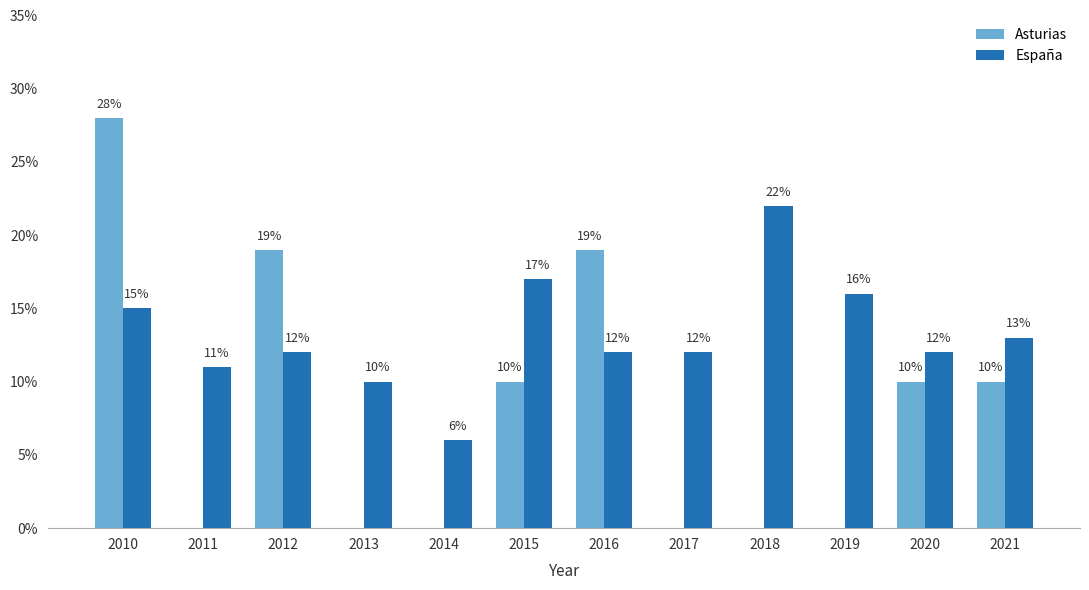

What is the approximate value of España at 2020?

0.1